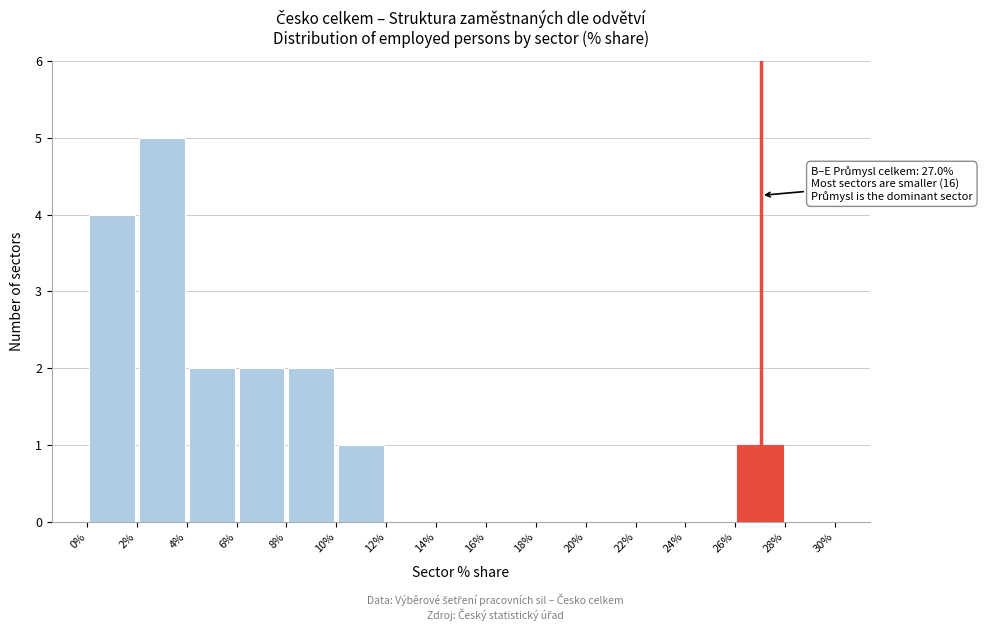

Over which range of the x-axis is the bar tallest?

2% to 4%